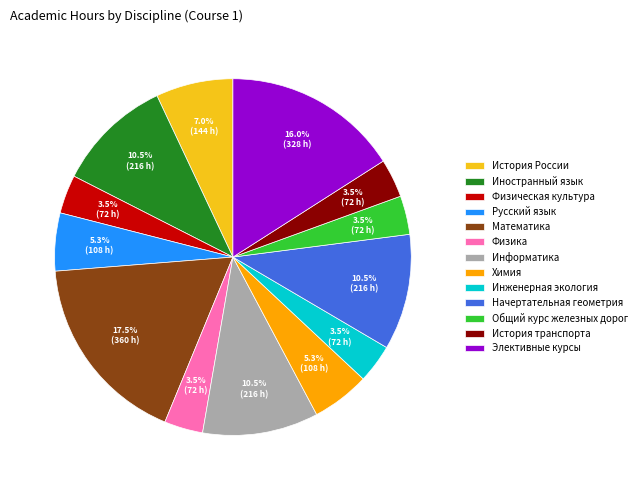

Approximately how many times larger is the value at Инженерная экология compared to Иностранный язык?

0.3